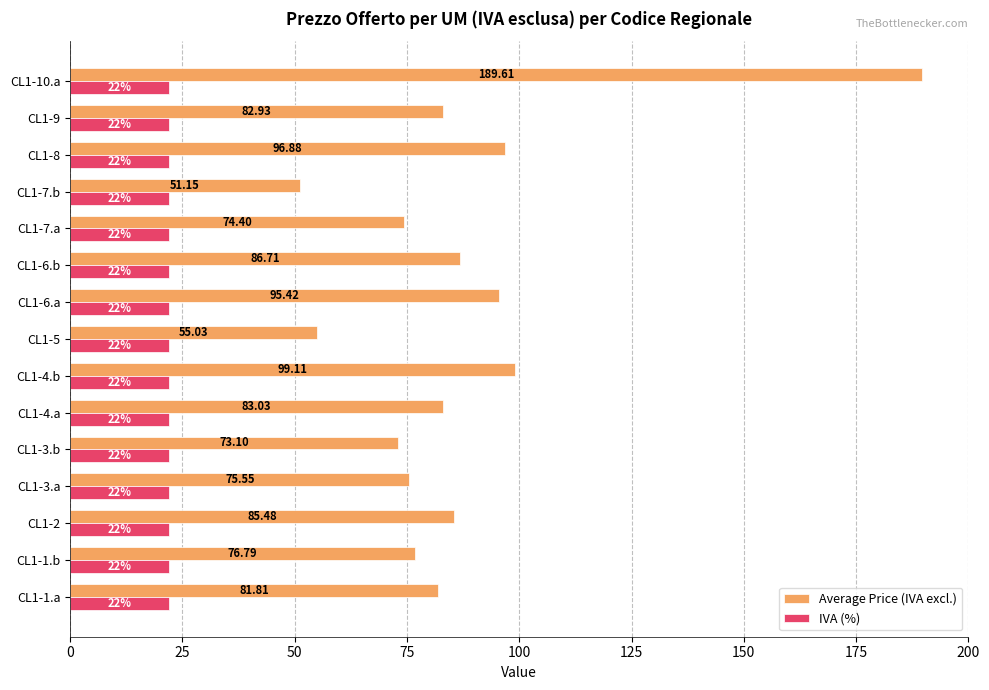

What is the average value of the IVA (%) series?

22.0